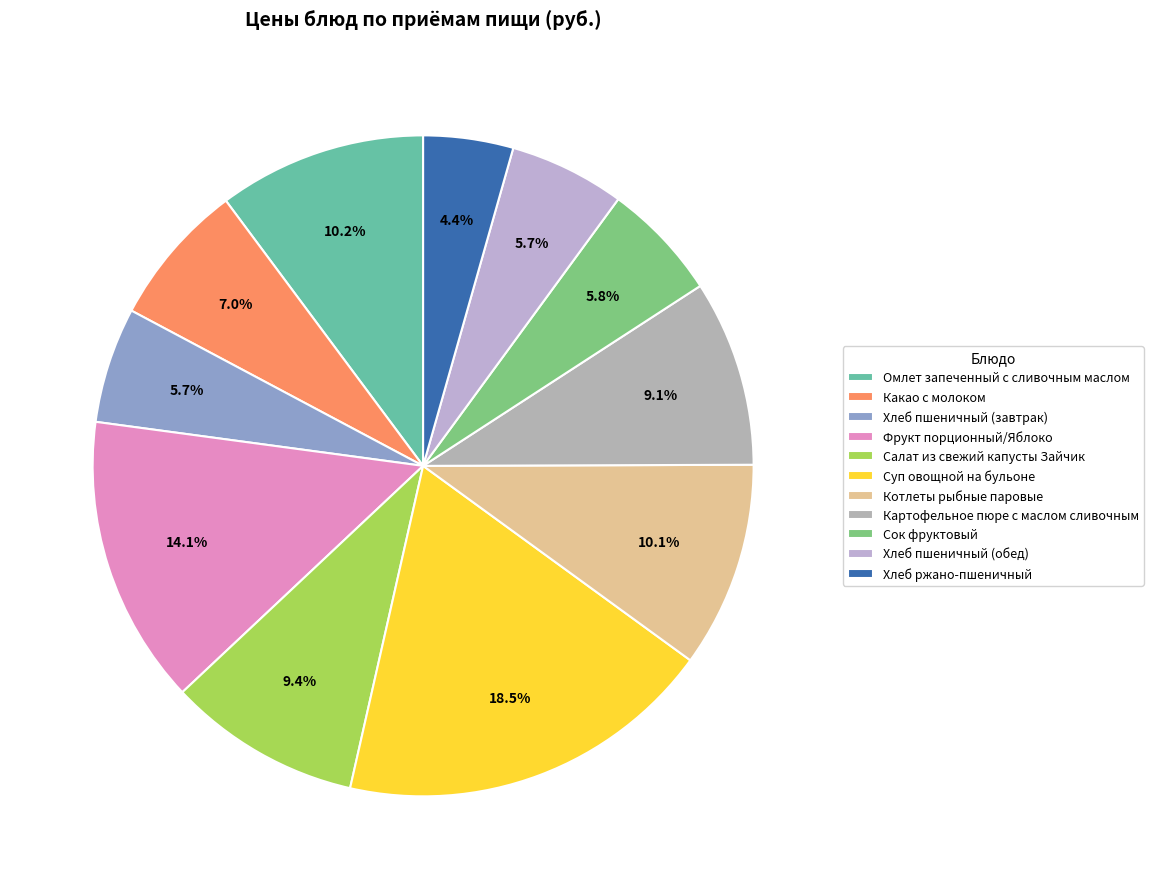

Is it true that Салат из свежий капусты Зайчик is 9% of the pie?

True